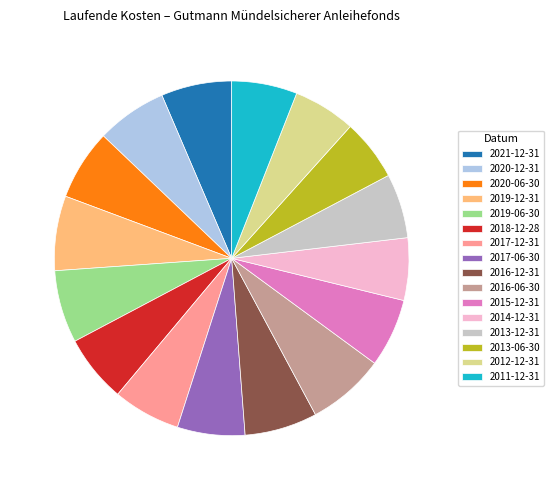

To the nearest percent, what percentage of the pie is 2017-12-31?

6%